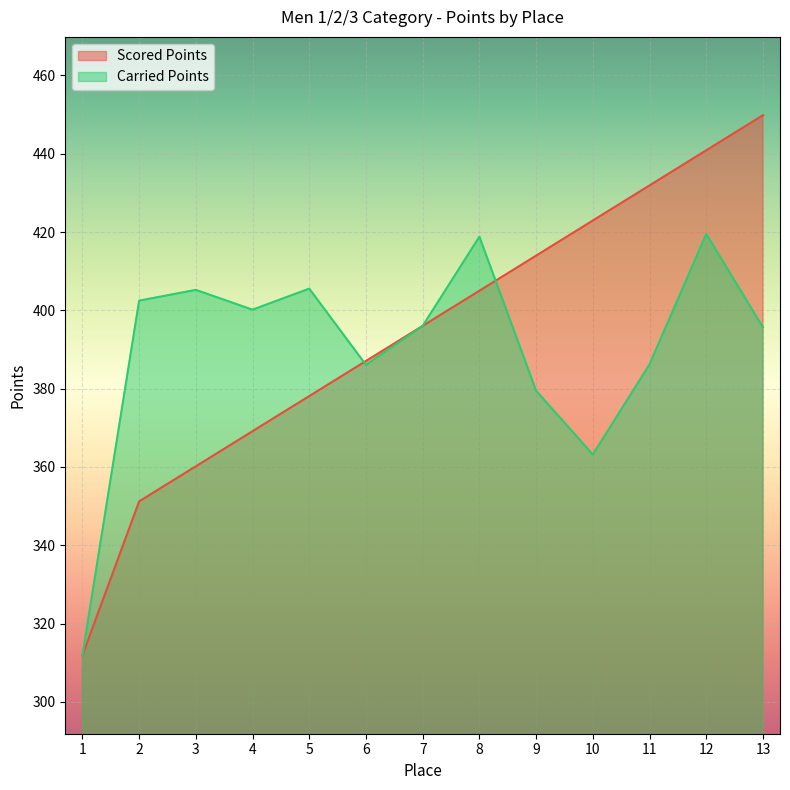

What are all the series names shown in the legend?

Scored Points, Carried Points